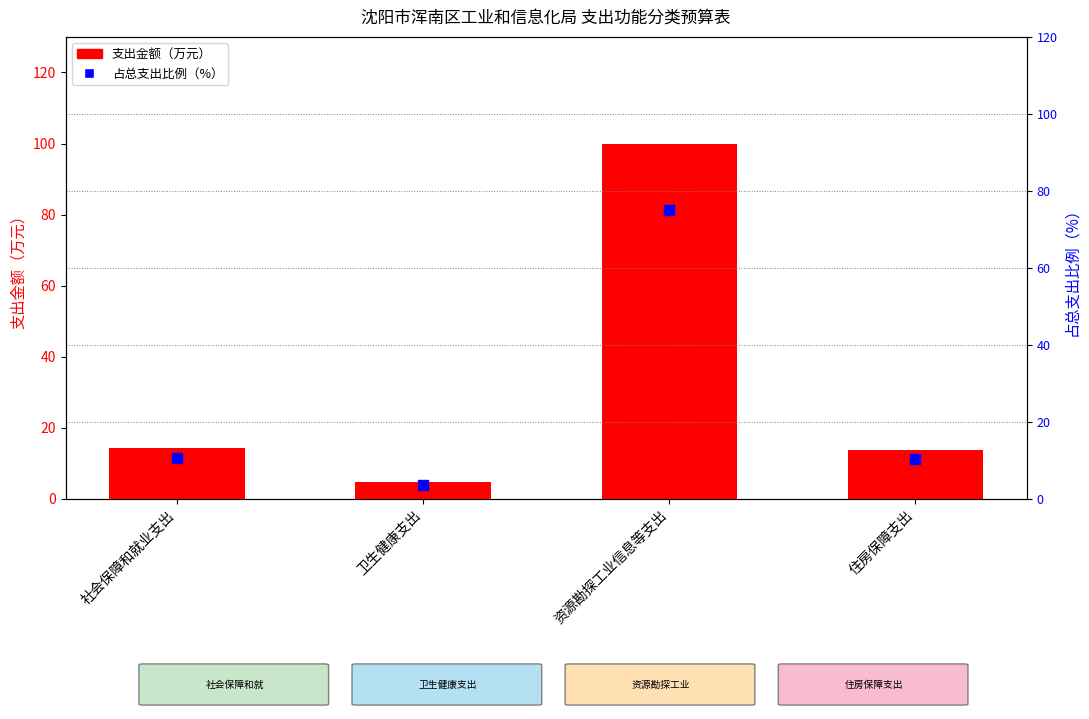

What is the label of the 4th bar from the left?

住房保障支出